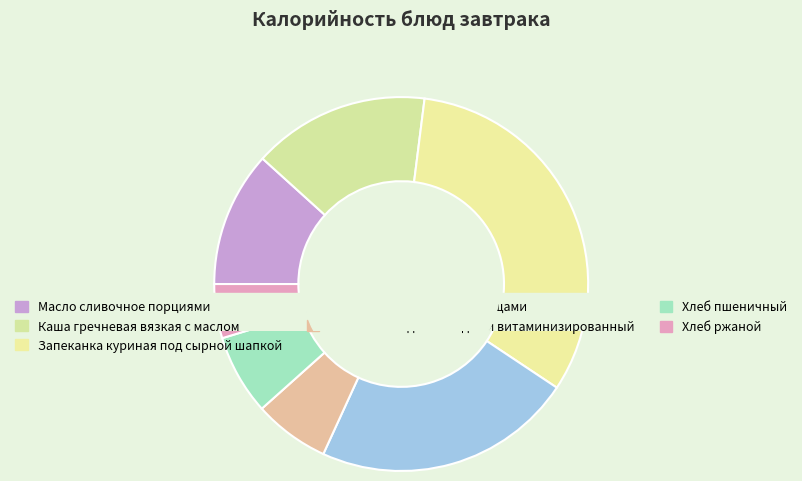

Is the sum of Хлеб ржаной and Запеканка куриная под сырной шапкой greater than half?

No